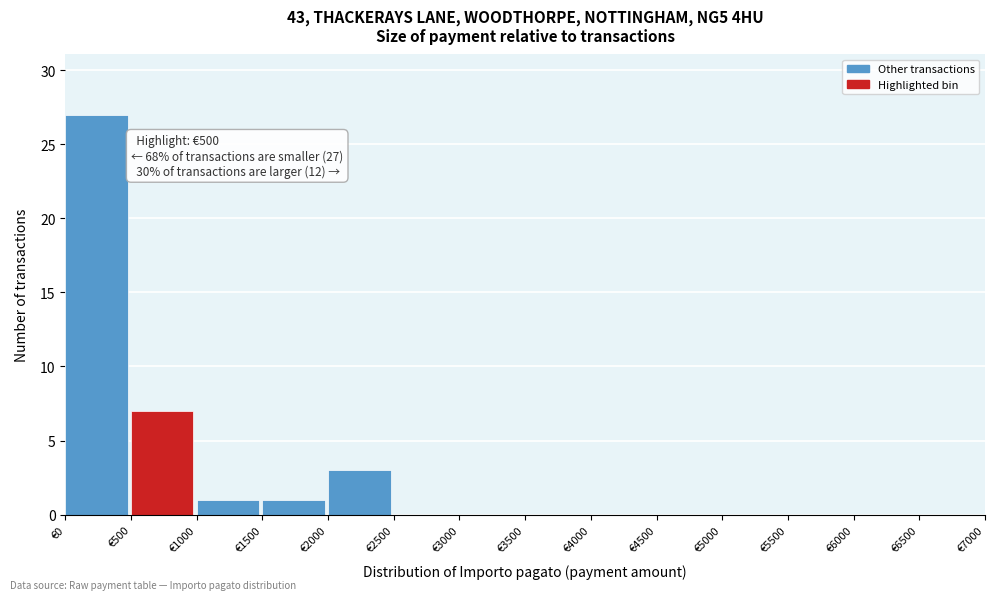

Over which range of the x-axis is the bar tallest?

0 to 500